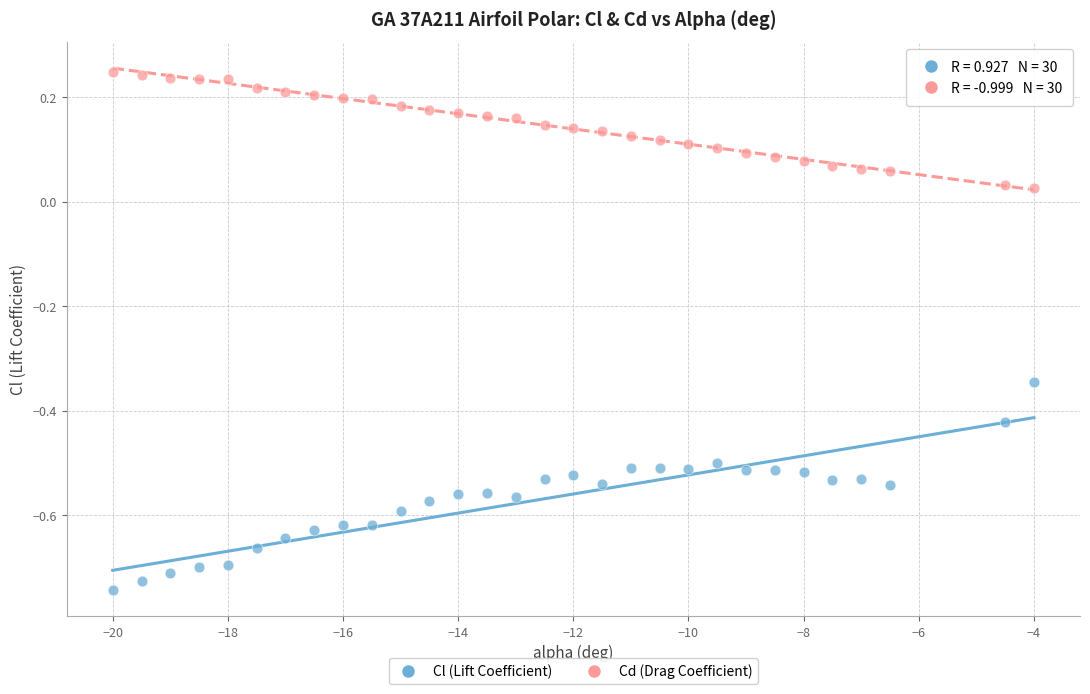

What is the X range (max minus min) for the scatter plot?

16.0